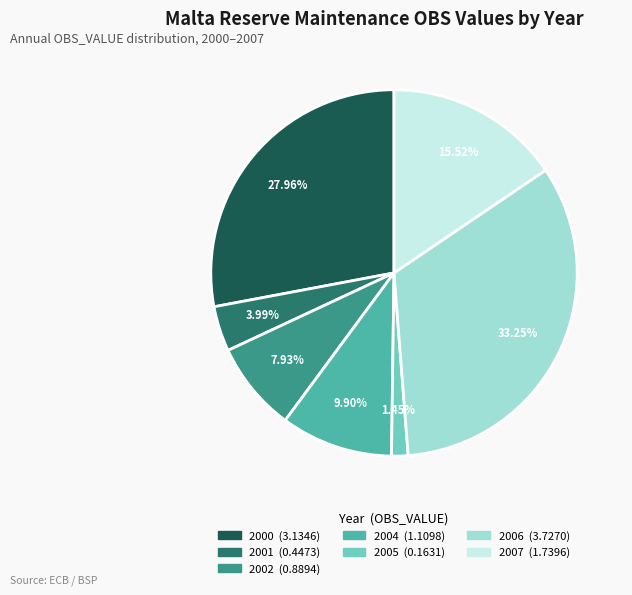

To the nearest percent, what is the difference between the largest and smallest slice percentages?

32%